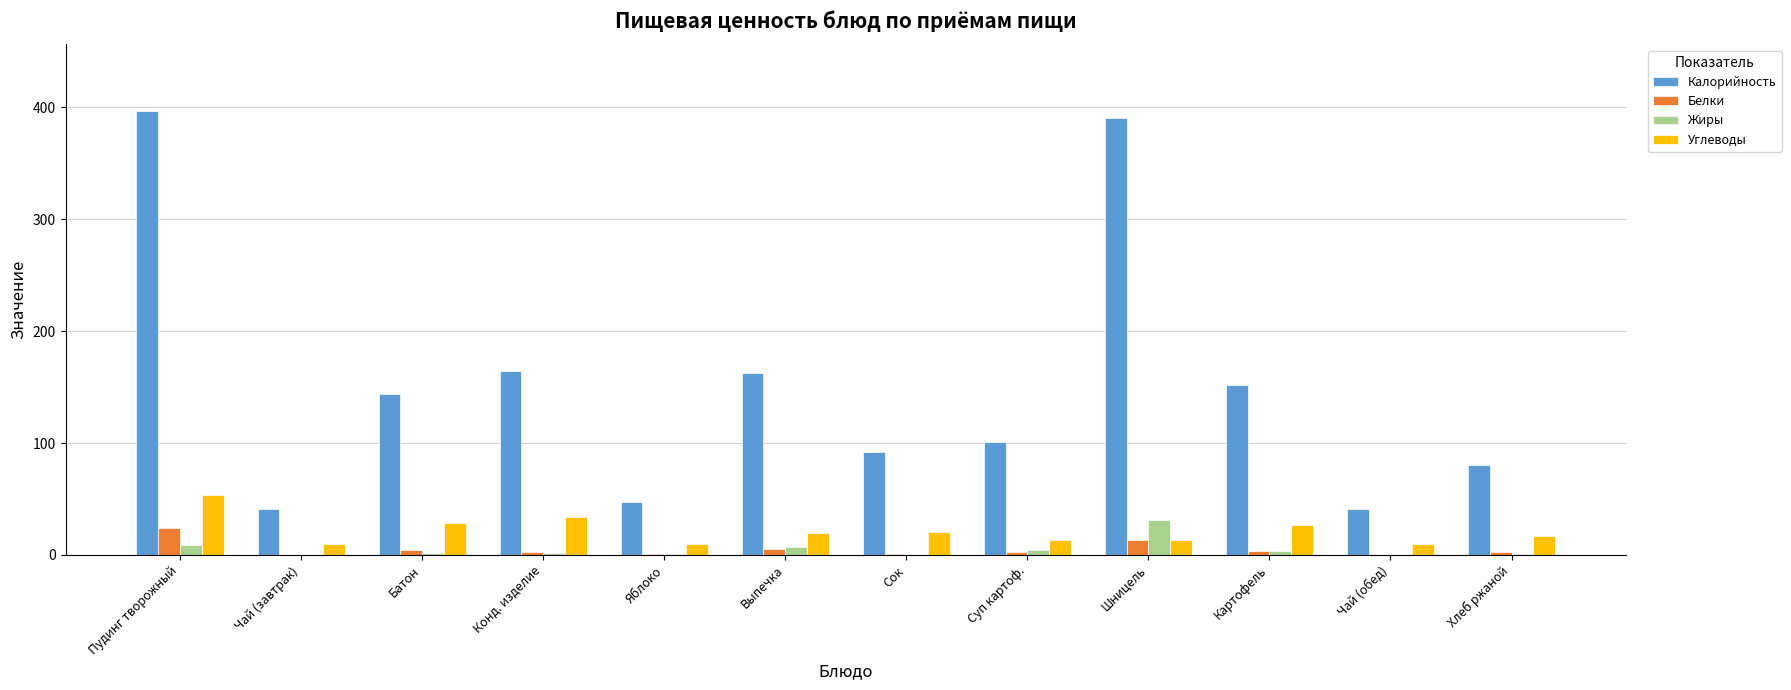

What is the spread (max minus min) of values at Чай (завтрак)?

41.3